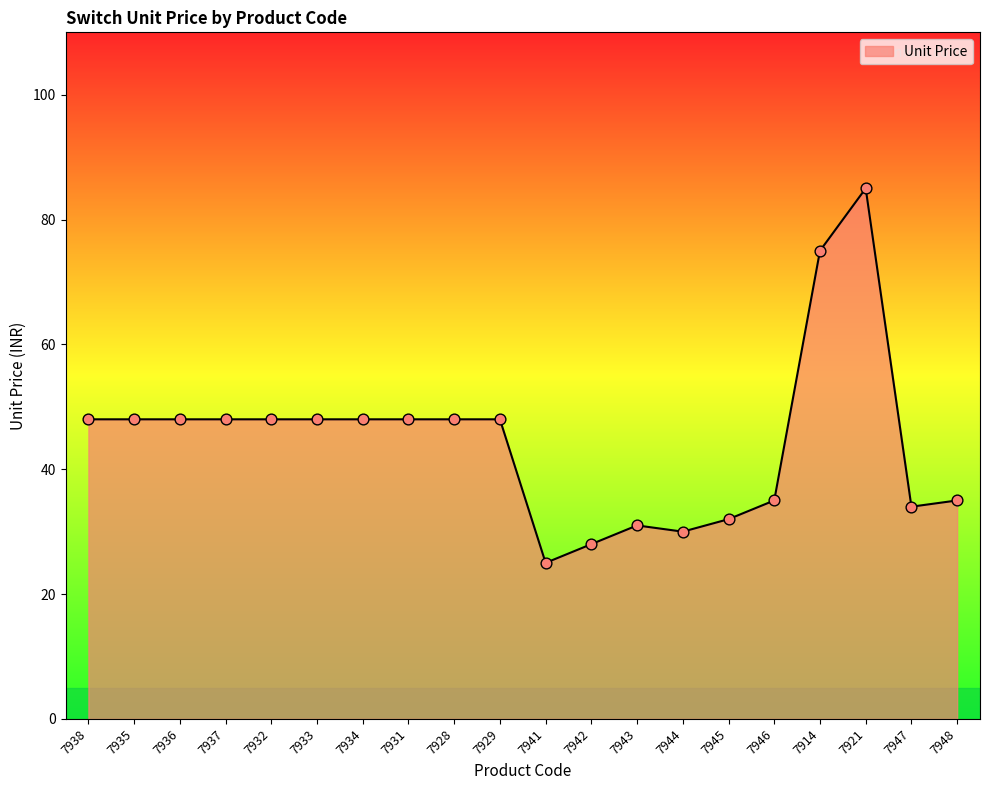

What is the change in value from 7932 to 7943?

-17